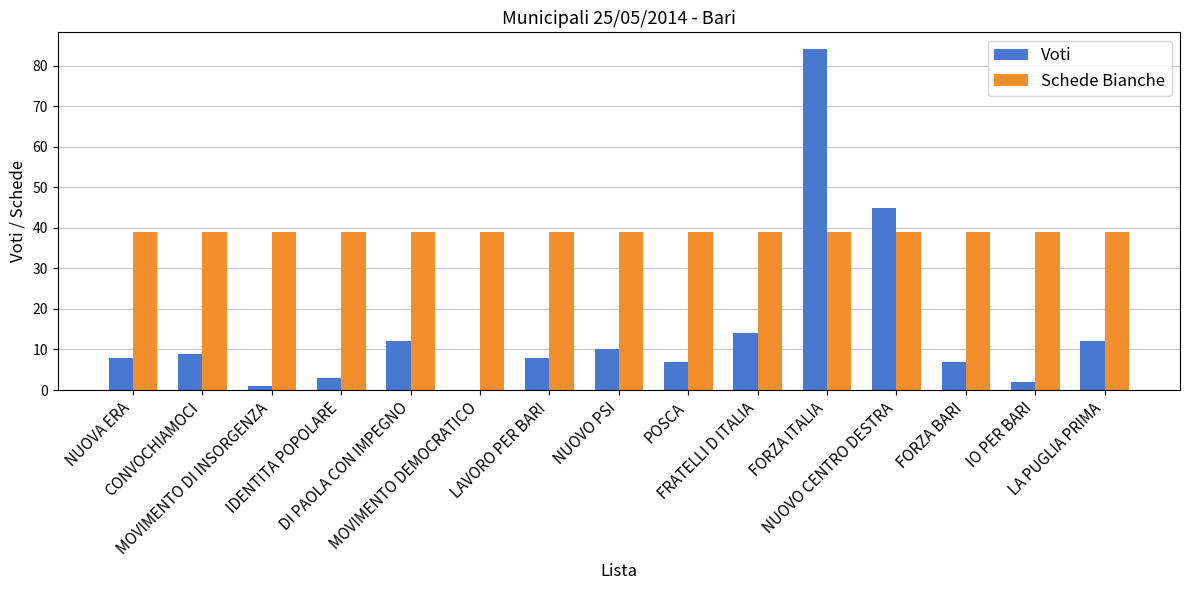

What is the sum of all Voti values?

222